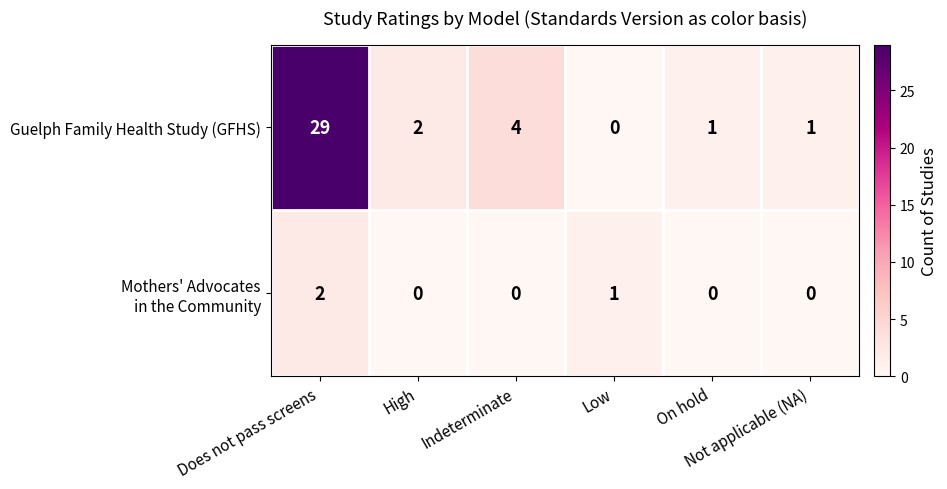

What is the difference between the maximum and minimum values in the Guelph Family Health Study (GFHS) series?

29